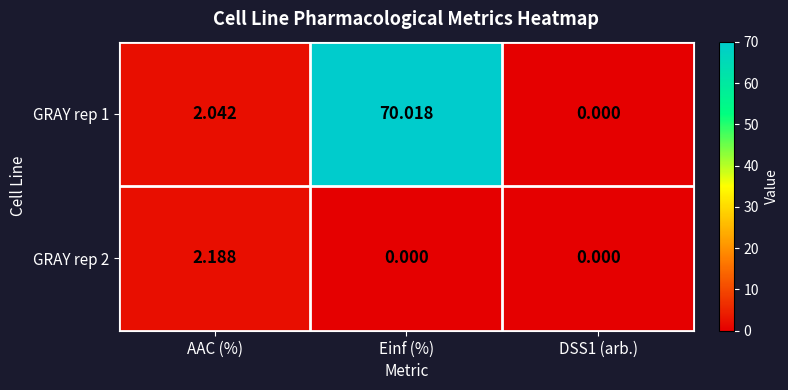

Which category has the highest value across all series?

Einf (%)